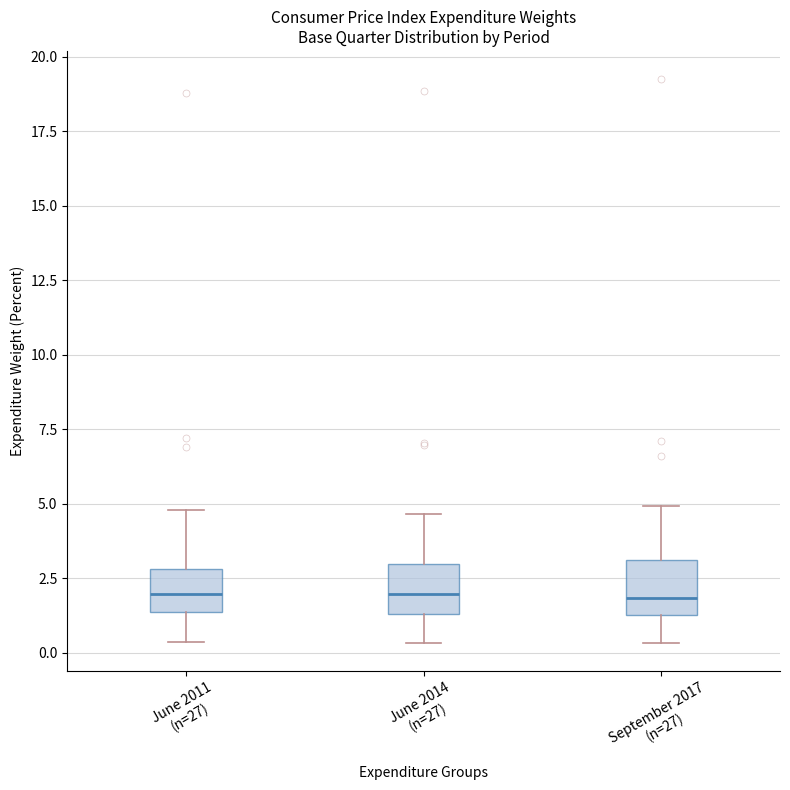

Reading left to right, transcribe this box plot: for each box, give where its median line is, the range the box spans, and where its two whiskers end, as read against the y-axis. The values are not printed on the chart, so give them approximately, as read against the axis.

June 2011 (n=27): median 2.0, box 1.5 to 3.0, whiskers 0.5 to 5.0
June 2014 (n=27): median 2.0, box 1.5 to 3.0, whiskers 0.5 to 4.5
September 2017 (n=27): median 2.0, box 1.5 to 3.0, whiskers 0.5 to 5.0